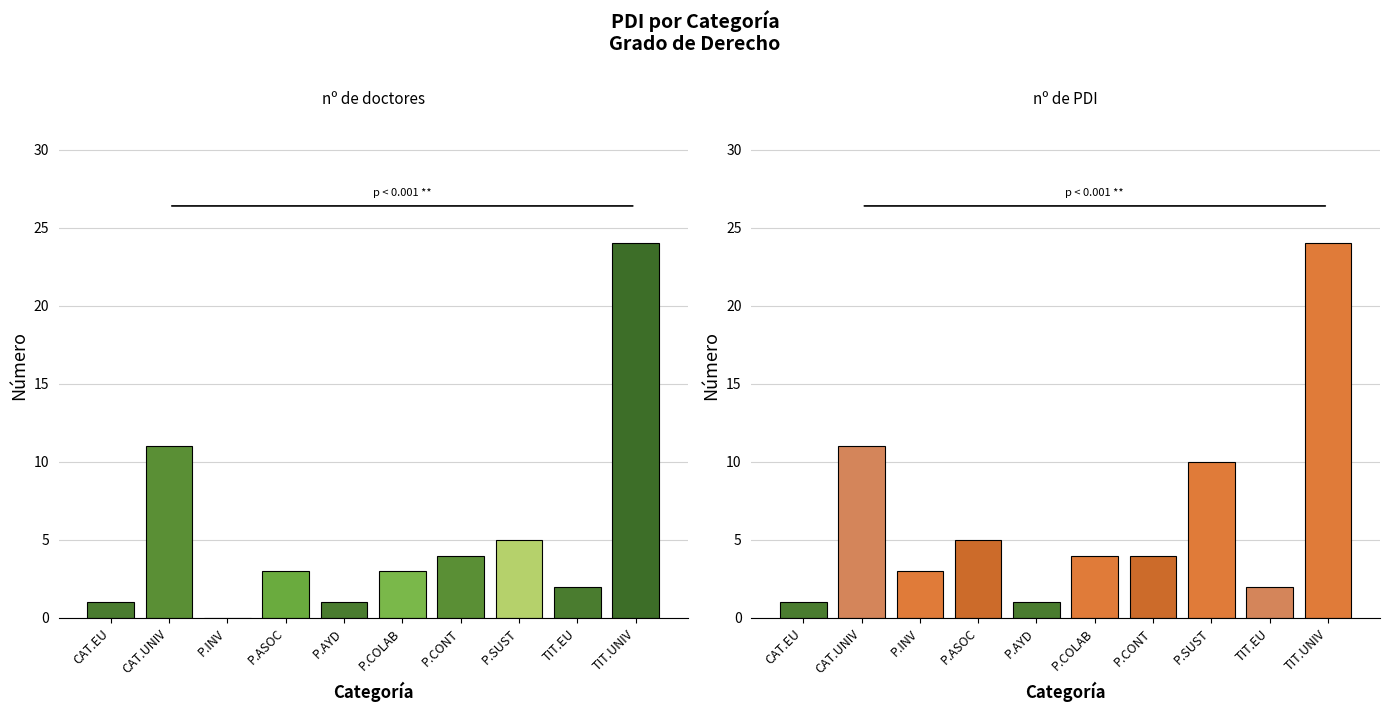

Is it true that nº de PDI equals 2 at P.SUST?

False